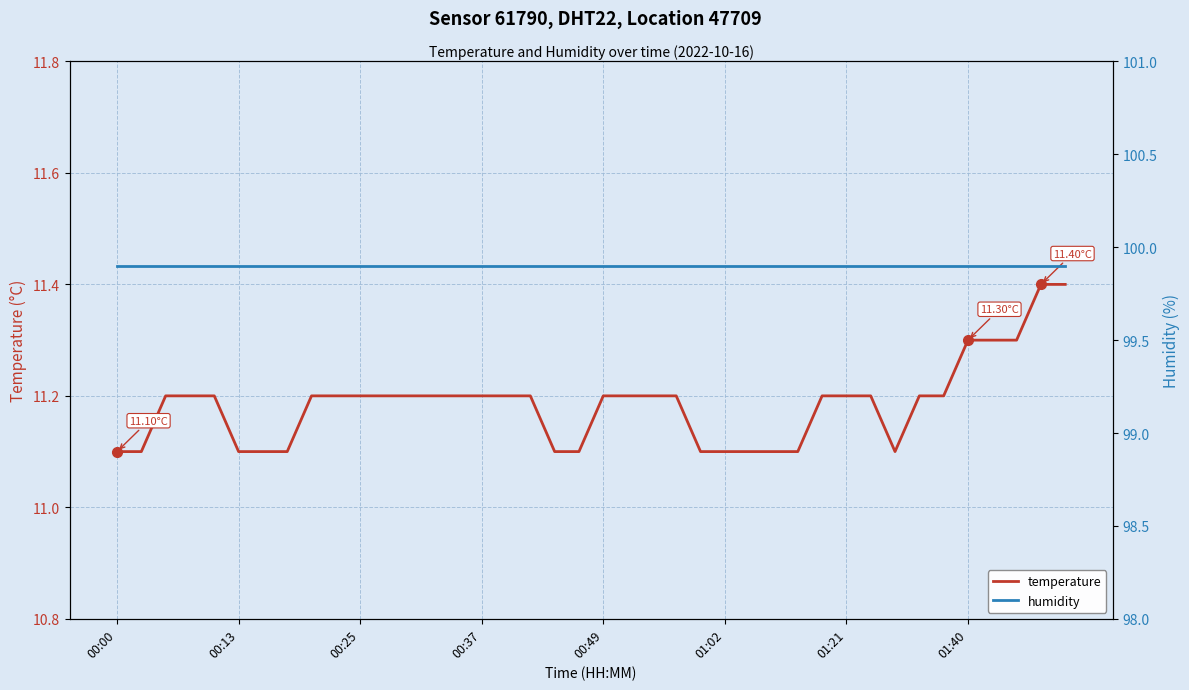

At how many categories does at least one series exceed 25?

40